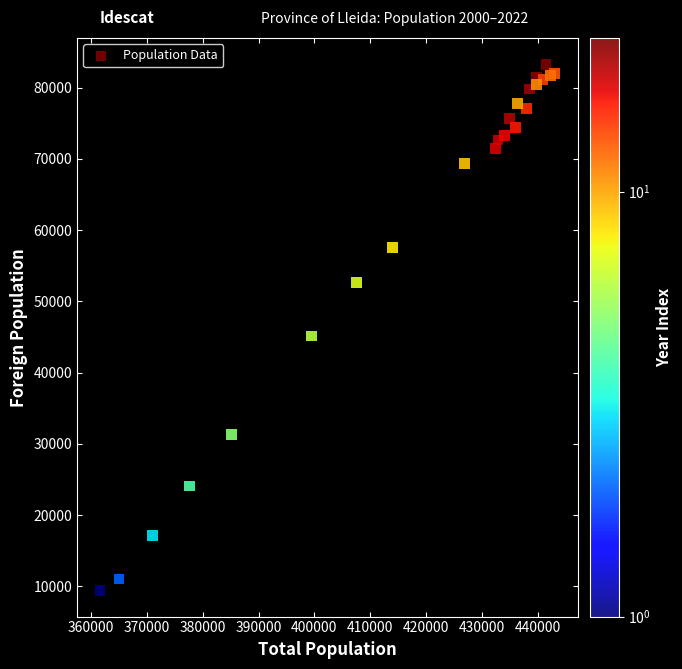

What Y value in the scatter plot is closest to 46373?

45144